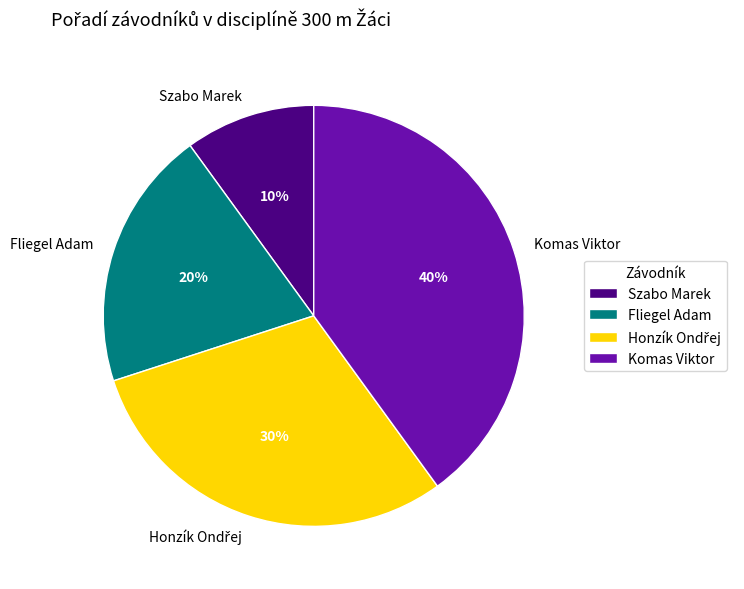

To the nearest percent, what is the difference between the largest and smallest slice percentages?

30%